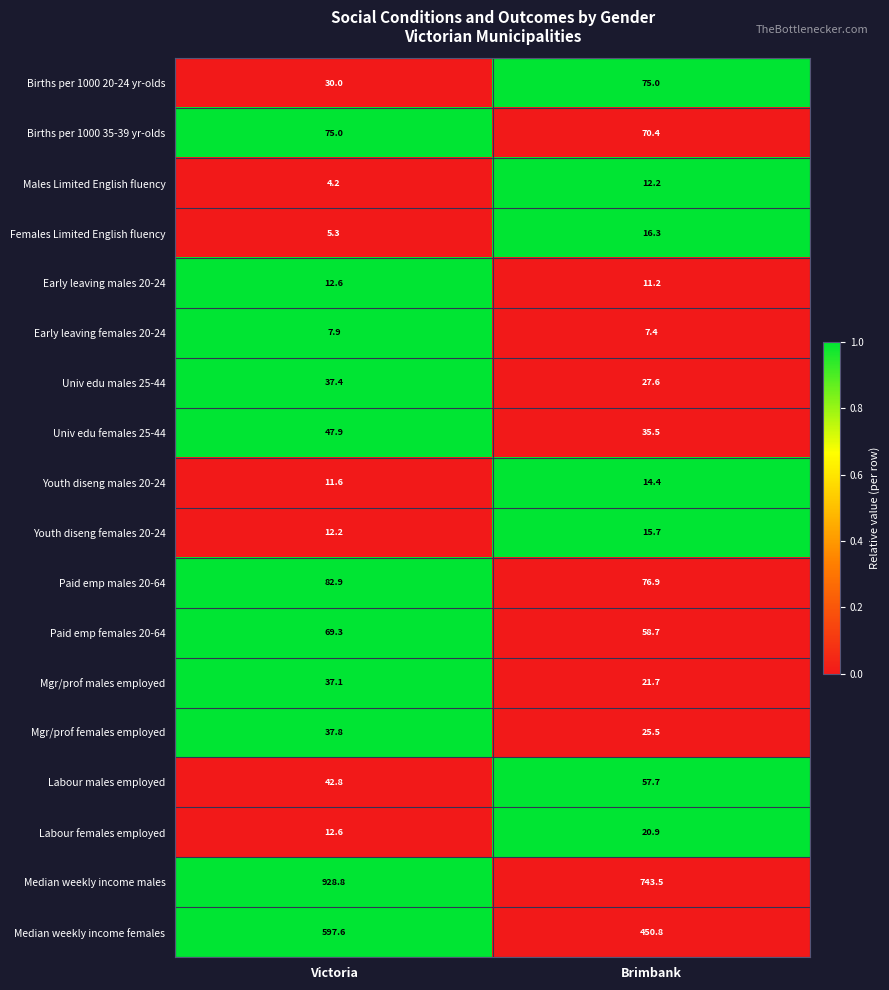

At which label is Mgr/prof females employed closest to 31?

Brimbank